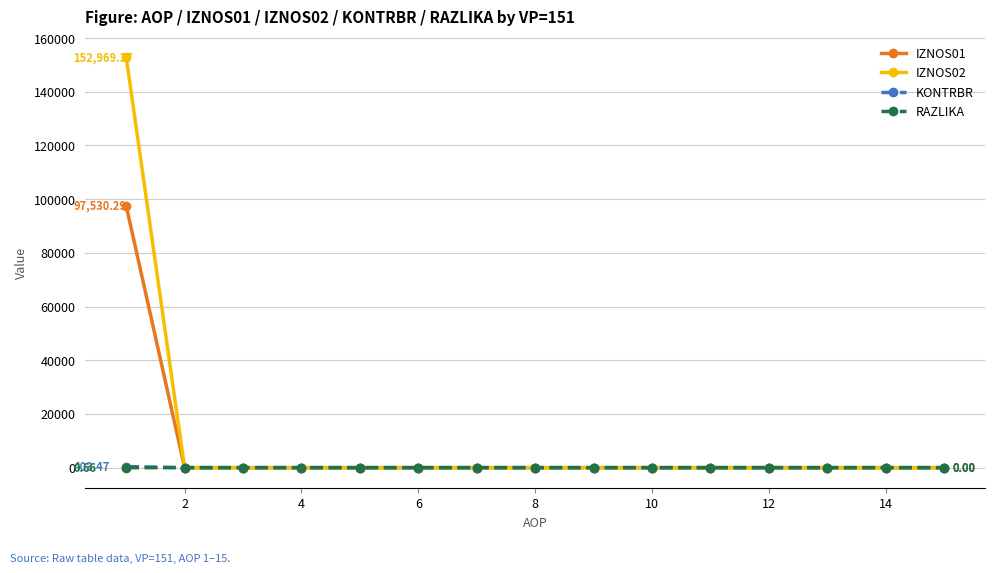

Does the chart have visible grid lines?

Yes